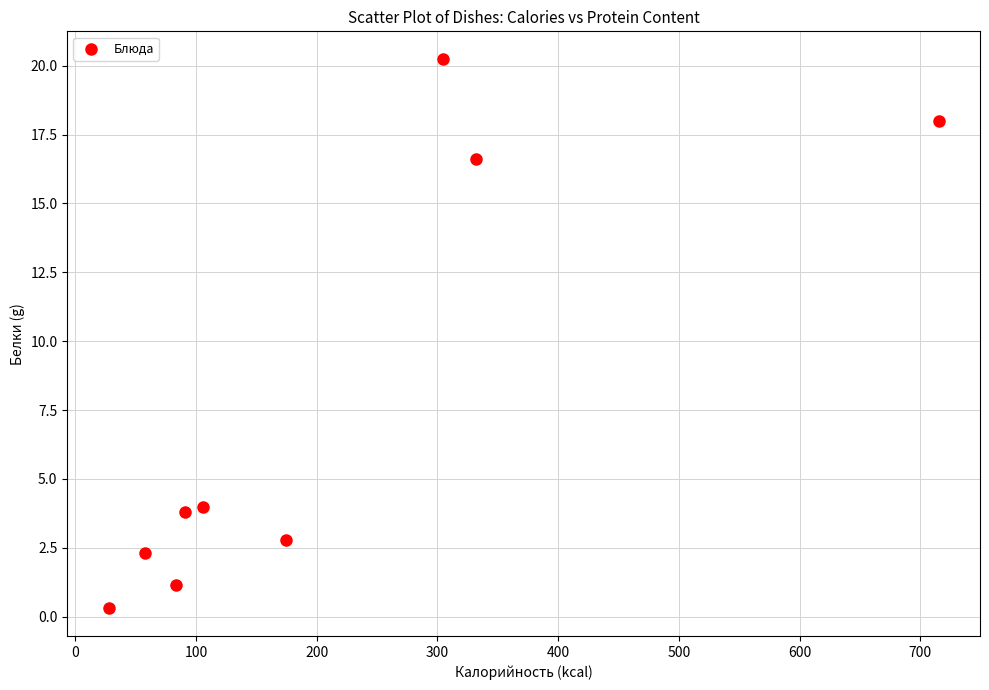

What is the average X value?

210.1